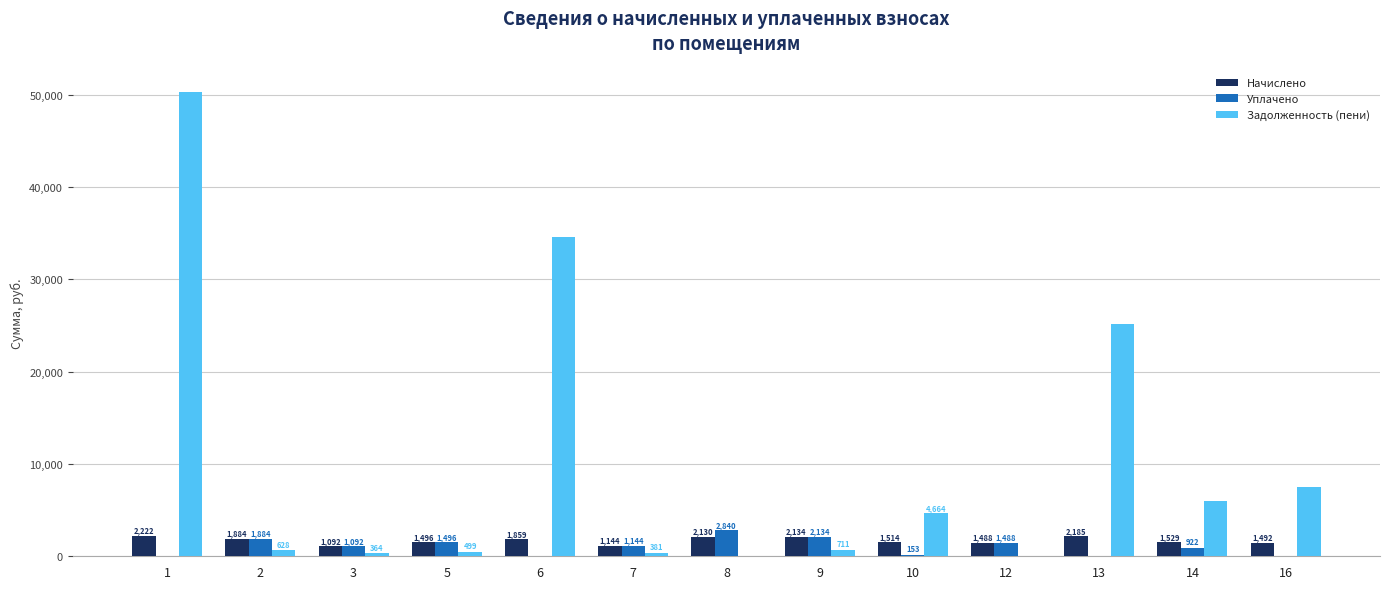

How many groups of bars are there?

13